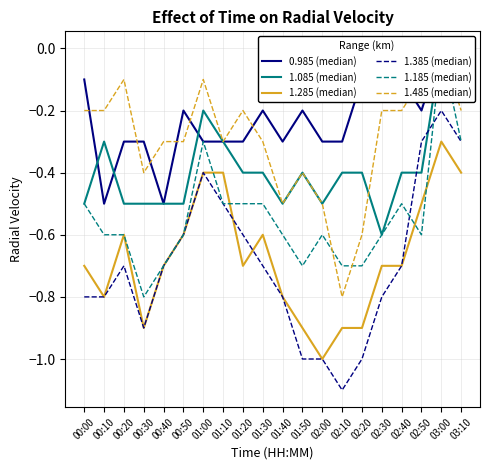

Count the number of data series in this chart.

6